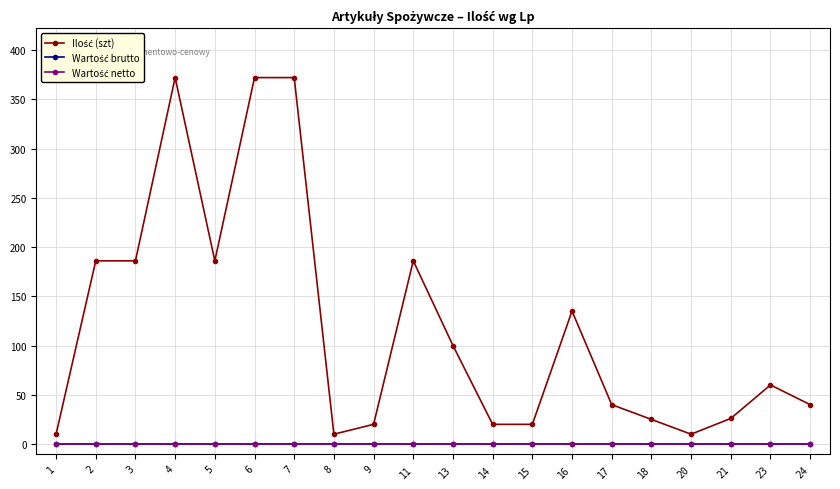

At how many categories does at least one series exceed 319?

3